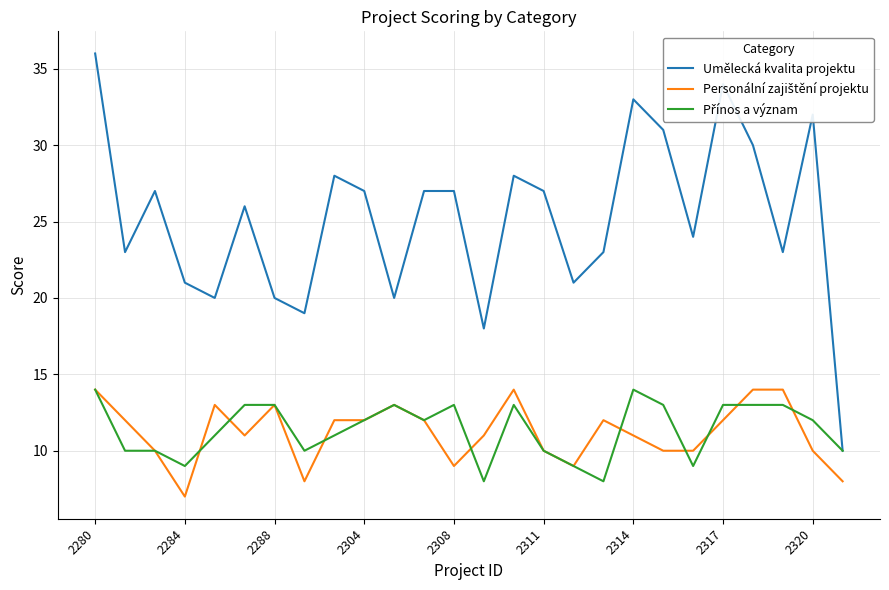

What is the greatest value displayed?

36